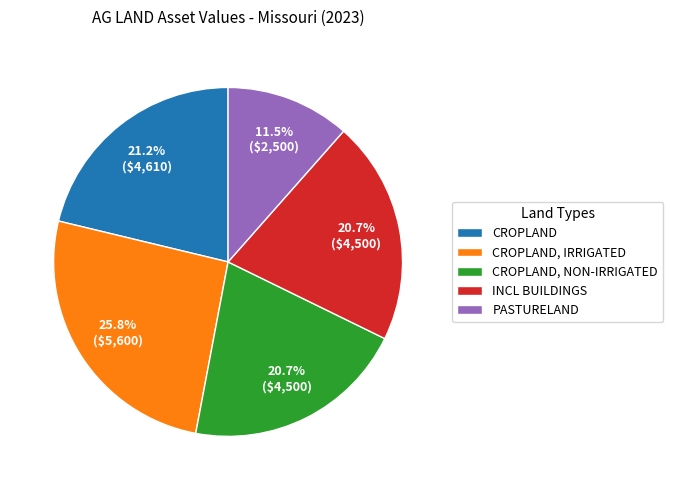

Approximately how many times larger is the value at CROPLAND, NON-IRRIGATED compared to CROPLAND, IRRIGATED?

0.8